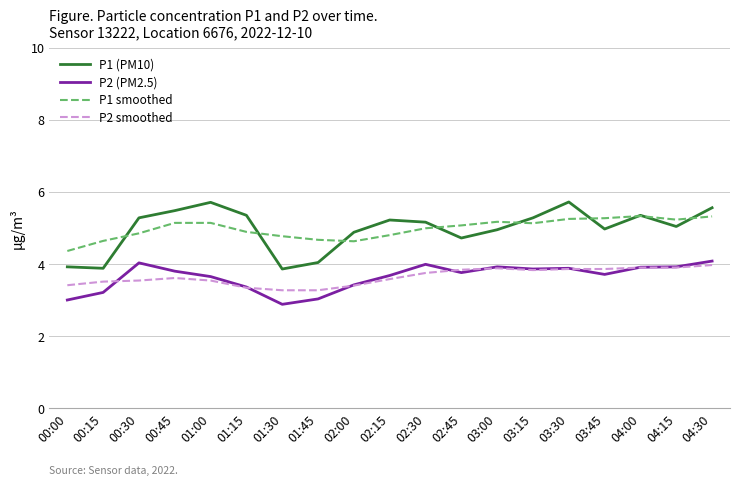

What is the minimum value for P1 (PM10)?

3.9